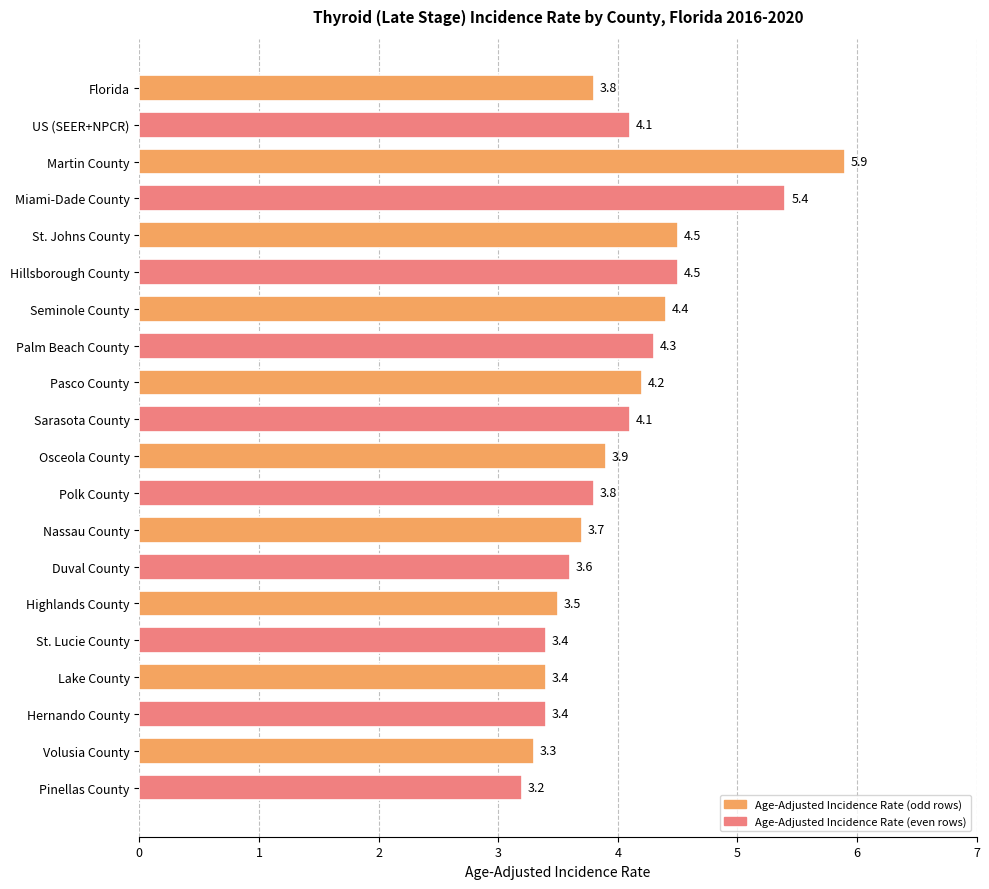

What is the difference between the maximum and minimum values?

2.7